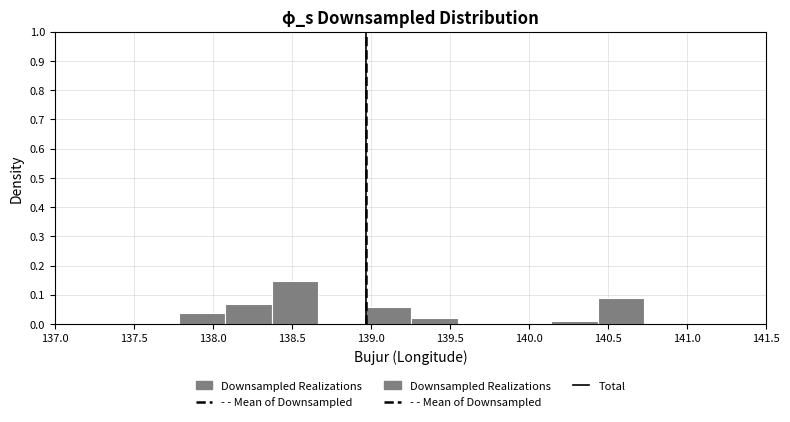

Reading left to right, list every bar in this chart as the range it spans on the x-axis followed by its height. Neither the bar edges nor the heights are printed on the chart, so give them approximately, as read against the axes.

137.80 to 138.10: 0.04
138.10 to 138.35: 0.07
138.35 to 138.65: 0.15
138.65 to 138.95: 0
138.95 to 139.25: 0.06
139.25 to 139.55: 0.02
139.55 to 139.85: 0
139.85 to 140.15: 0
140.15 to 140.45: under 0.01
140.45 to 140.75: 0.09